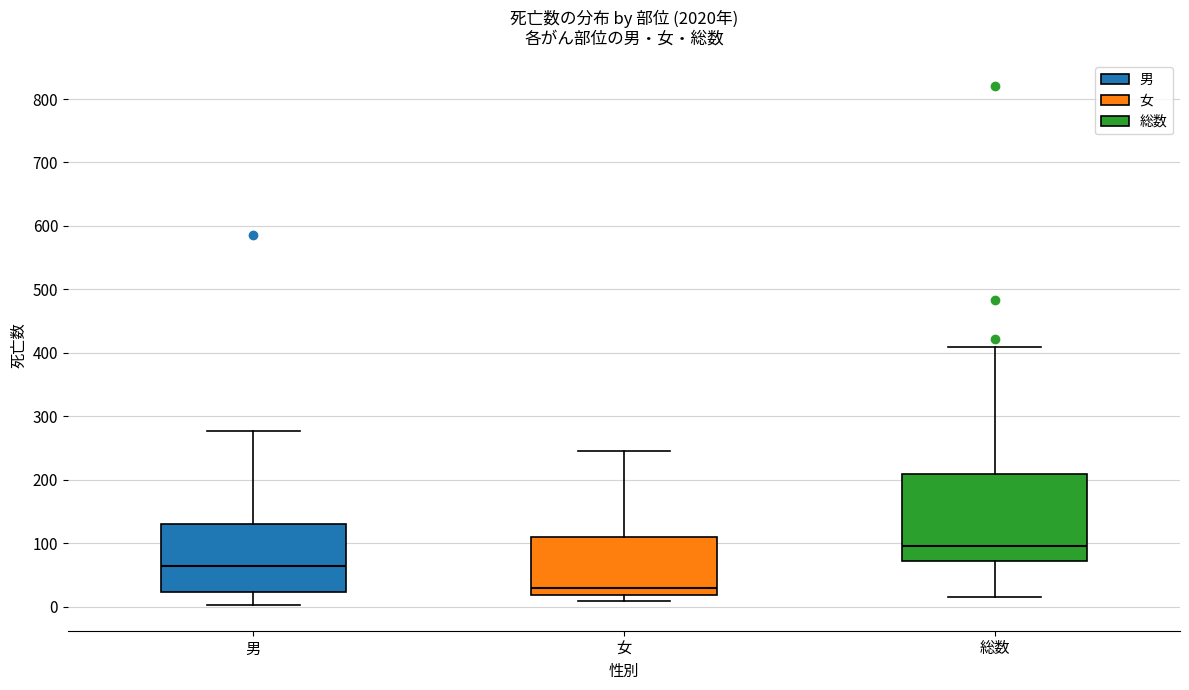

Which box is the tallest, from its lower edge to its upper edge?

総数